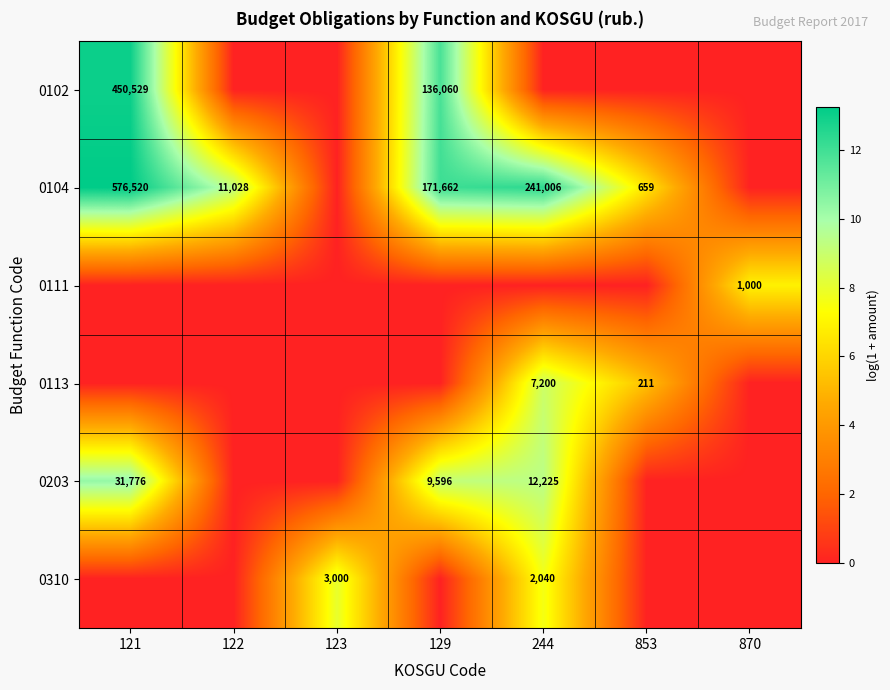

The 0104 series shows 576520 at 121. True or false?

True